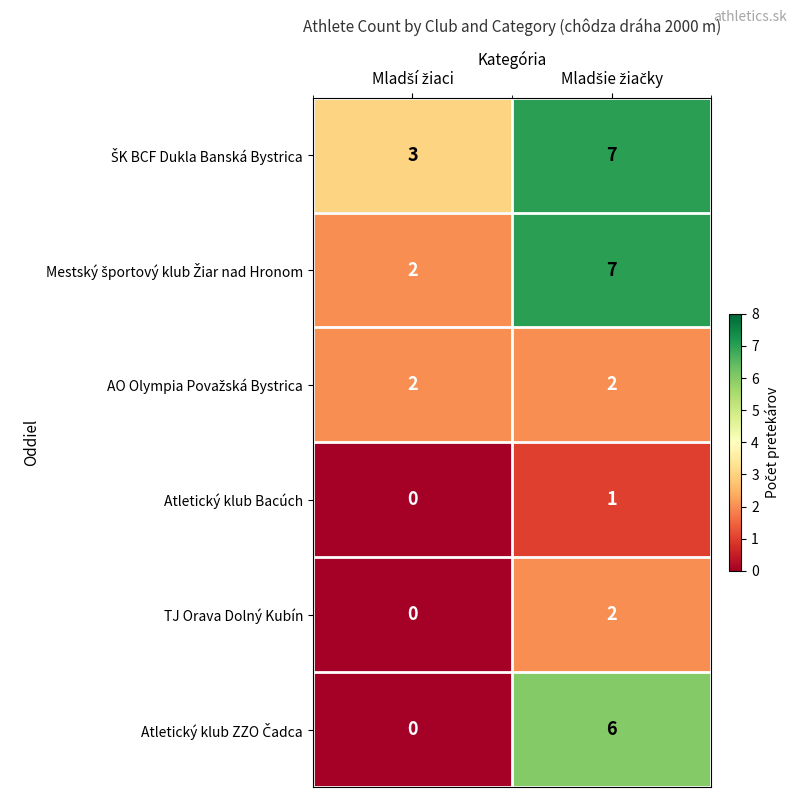

What is the greatest value displayed?

7